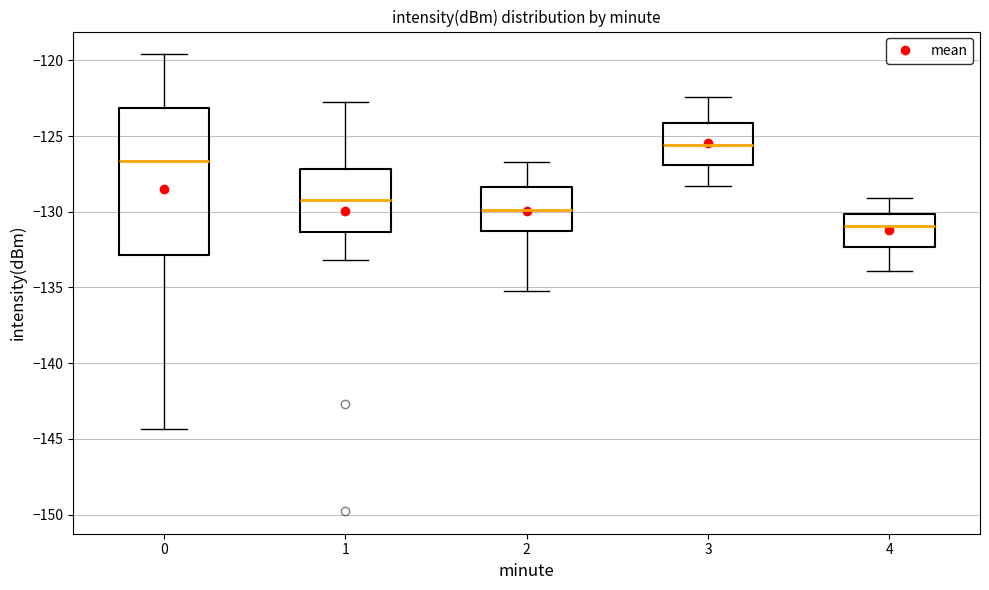

Reading left to right, transcribe this box plot: for each box, give where its median line is, the range the box spans, and where its two whiskers end, as read against the y-axis. The values are not printed on the chart, so give them approximately, as read against the axis.

0: median -126.5, box -133.0 to -123.0, whiskers -144.5 to -119.5
1: median -129.0, box -131.5 to -127.0, whiskers -133.0 to -122.5
2: median -130.0, box -131.5 to -128.5, whiskers -135.0 to -126.5
3: median -125.5, box -127.0 to -124.0, whiskers -128.5 to -122.5
4: median -131.0, box -132.5 to -130.0, whiskers -134.0 to -129.0